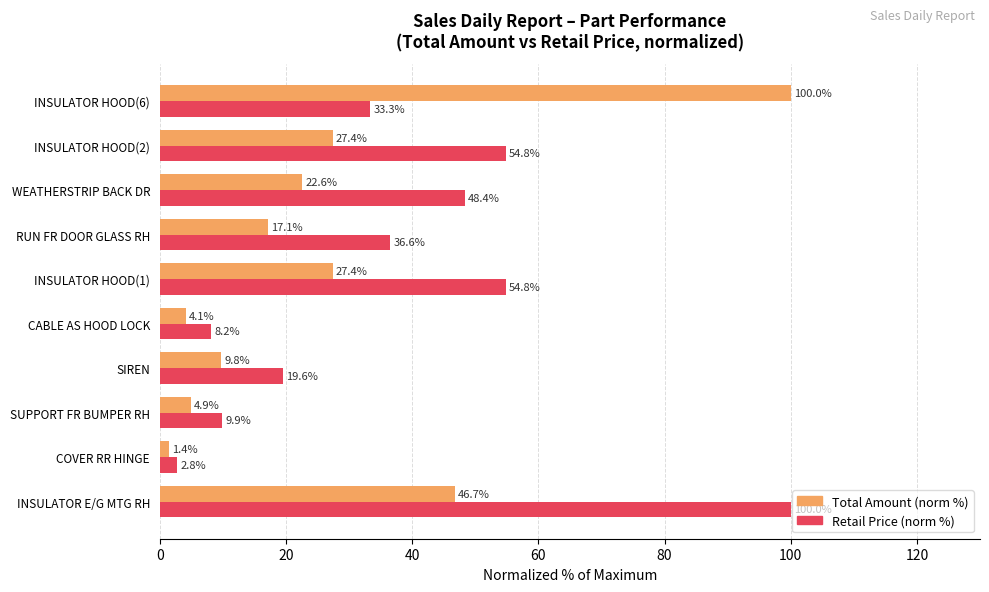

At which category is the sum across all series the highest?

INSULATOR E/G MTG RH